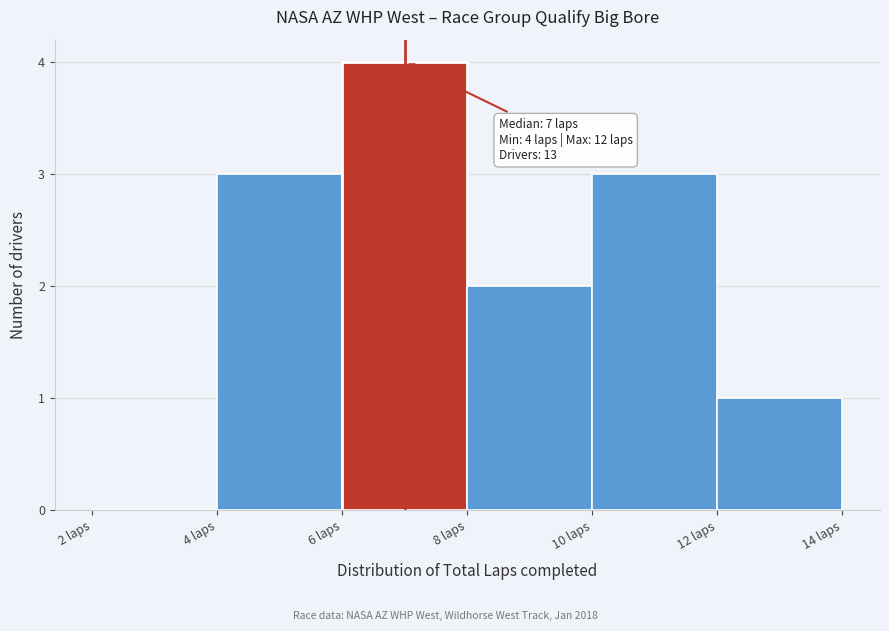

Which range on the x-axis has the tallest bar?

6 to 8